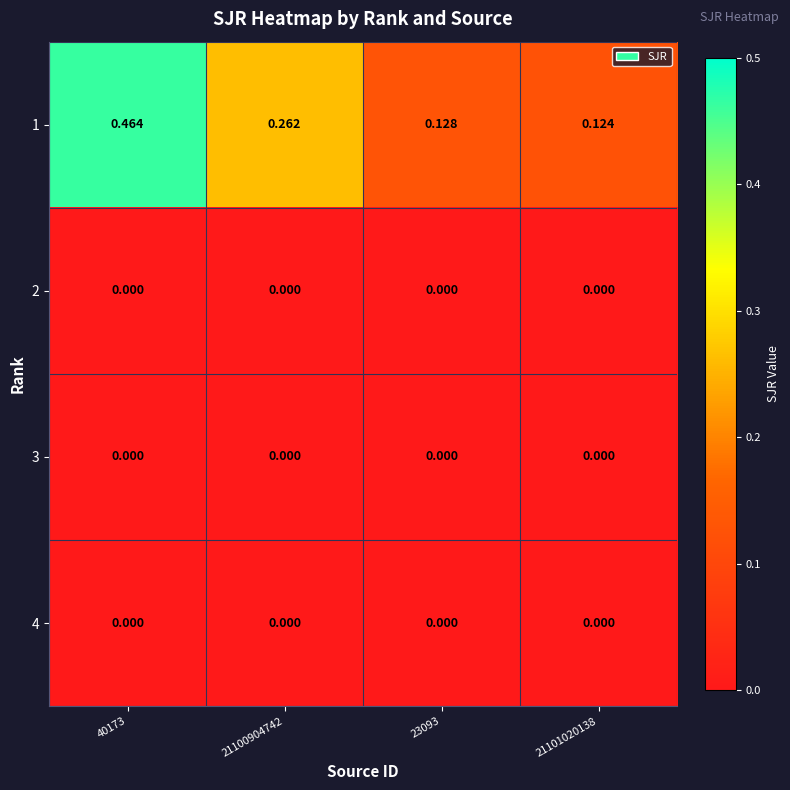

Reading left to right, transcribe all the data shown in this chart.

1: 40173=0.5	21100904742=0.3	23093=0.1	21101020138=0.1
2: 40173=0.0	21100904742=0.0	23093=0.0	21101020138=0.0
3: 40173=0.0	21100904742=0.0	23093=0.0	21101020138=0.0
4: 40173=0.0	21100904742=0.0	23093=0.0	21101020138=0.0